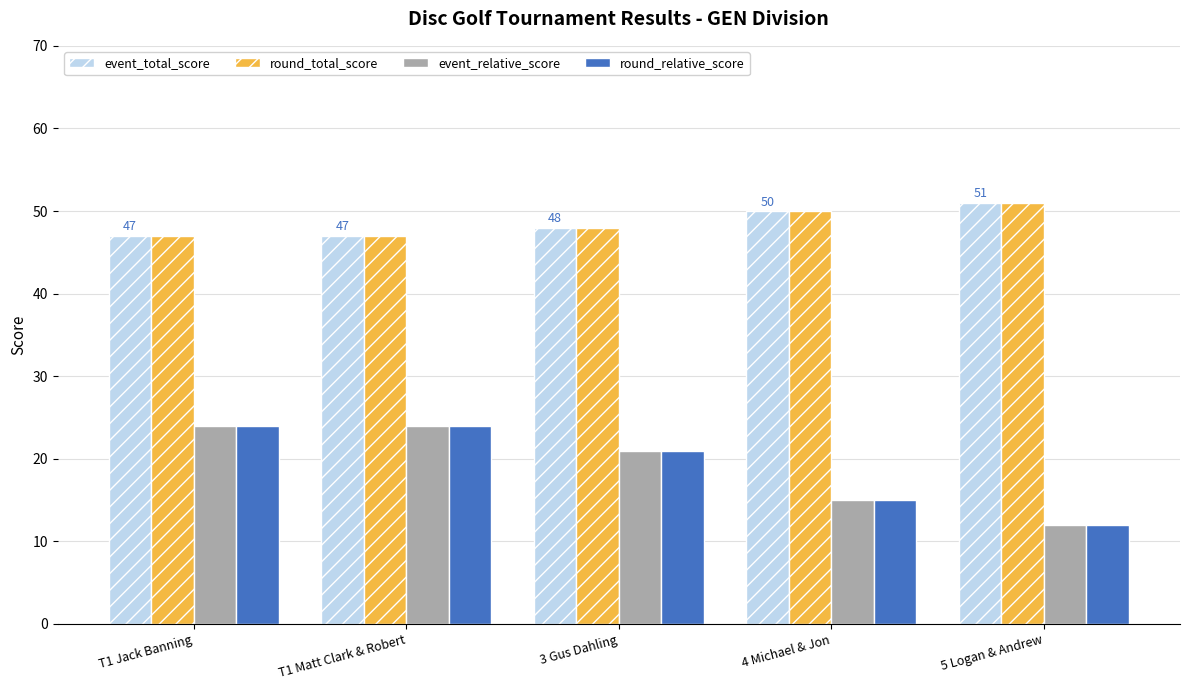

What are all the series names shown in the legend?

event_total_score, round_total_score, event_relative_score, round_relative_score